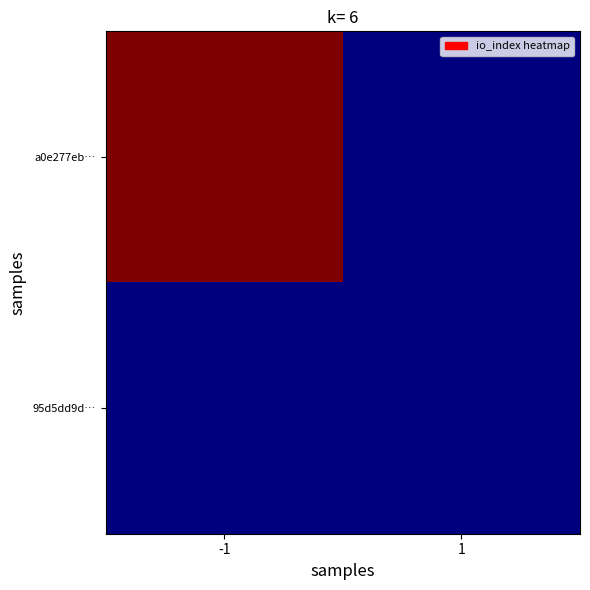

Reading left to right, list all the values displayed in this chart.

a0e277eb…: -1=105	1=0
95d5dd9d…: -1=0	1=0